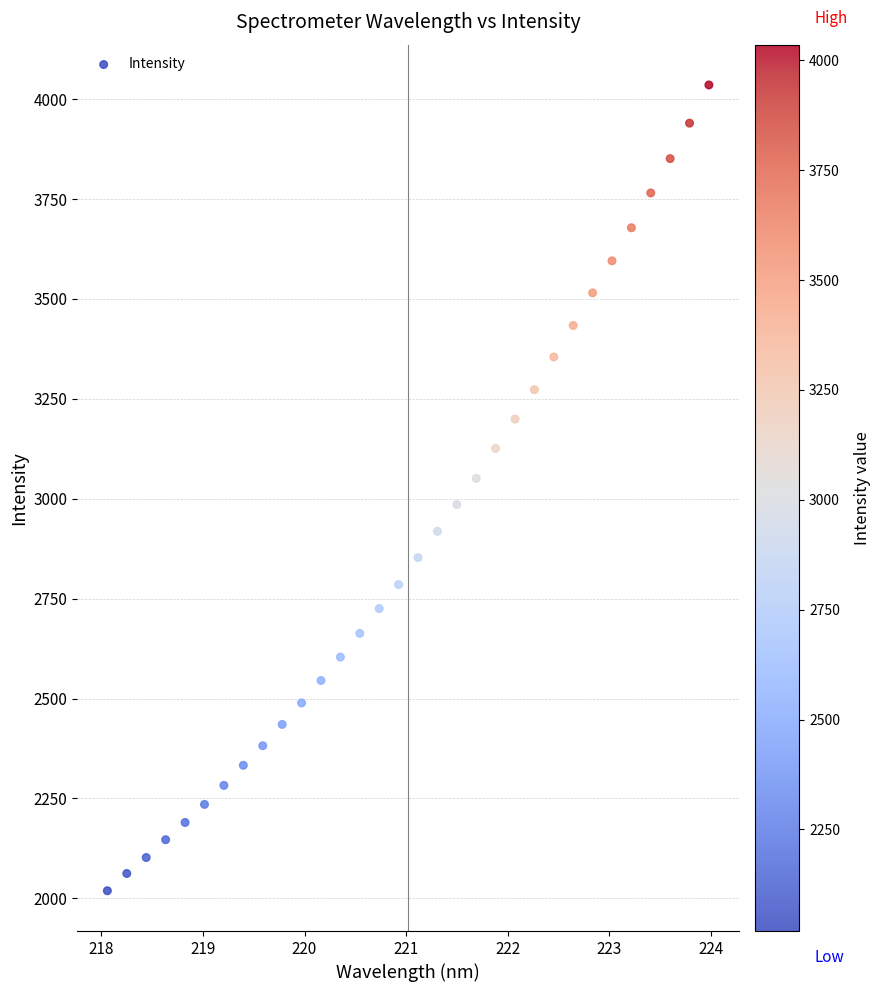

What is the range of Y values (max minus min)?

2016.3